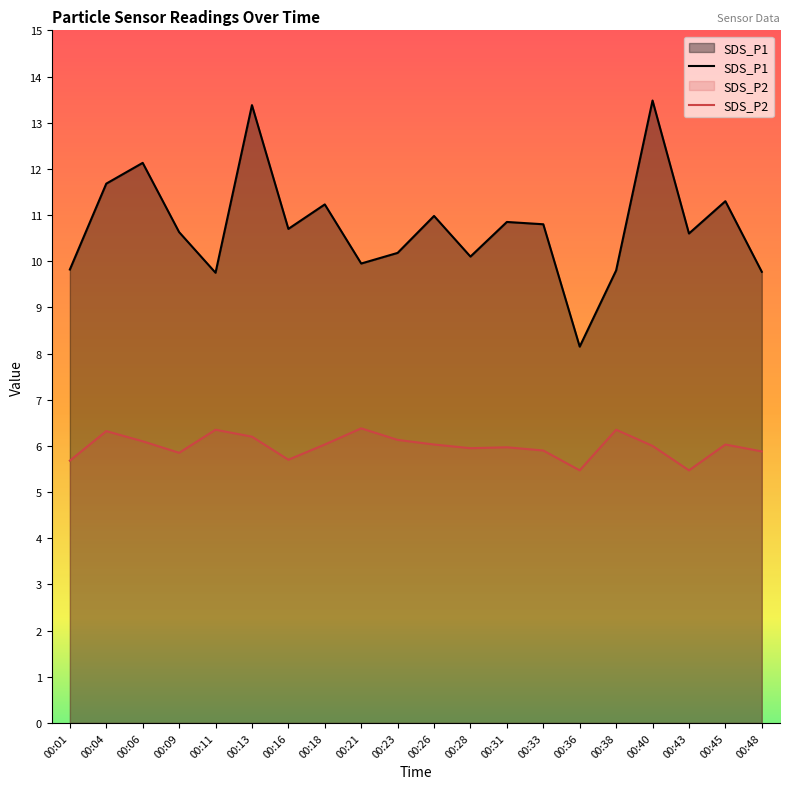

Is the value of SDS_P2 at 00:38 greater than the value of SDS_P1 at 00:23?

No